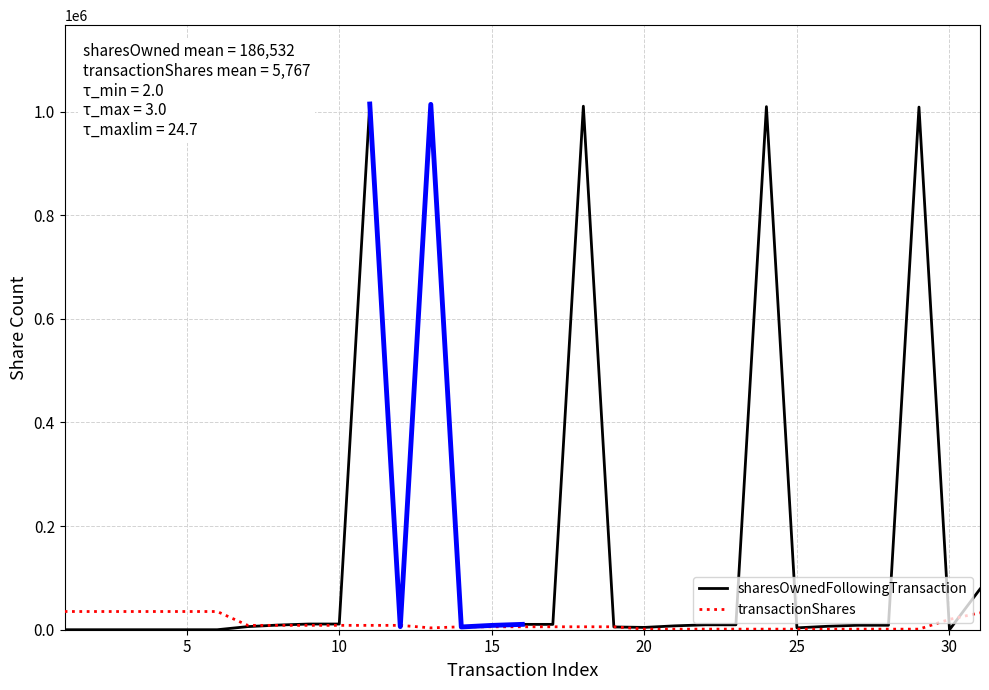

What is the maximum value for transactionShares?

35138